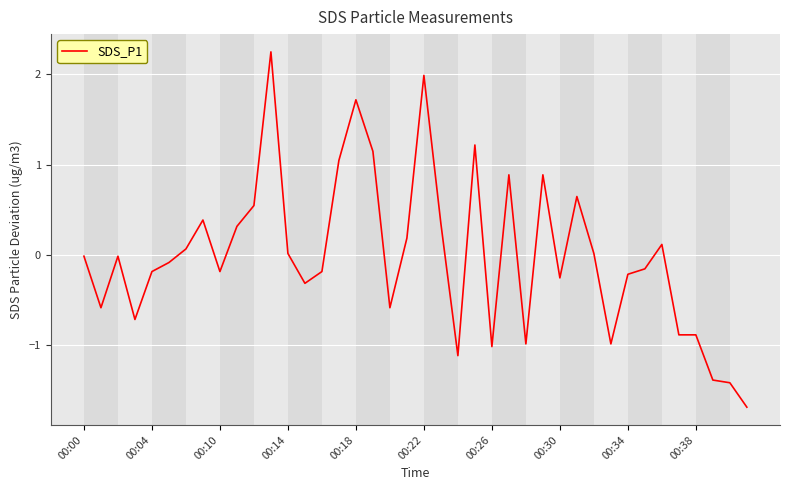

What is the minimum value shown in the chart?

-1.7